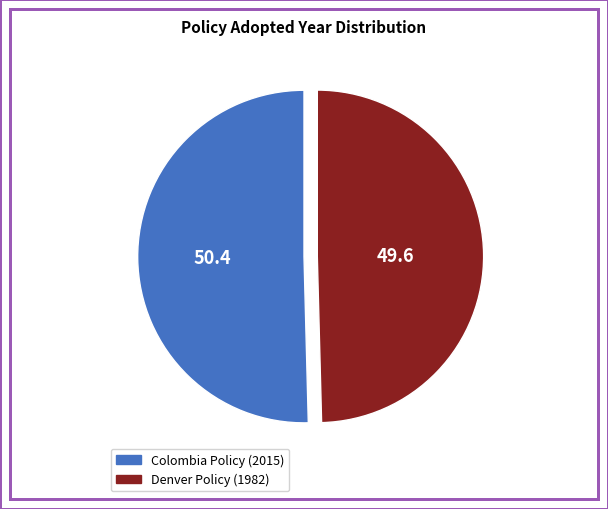

Is there any slice that represents more than half of the pie?

Yes